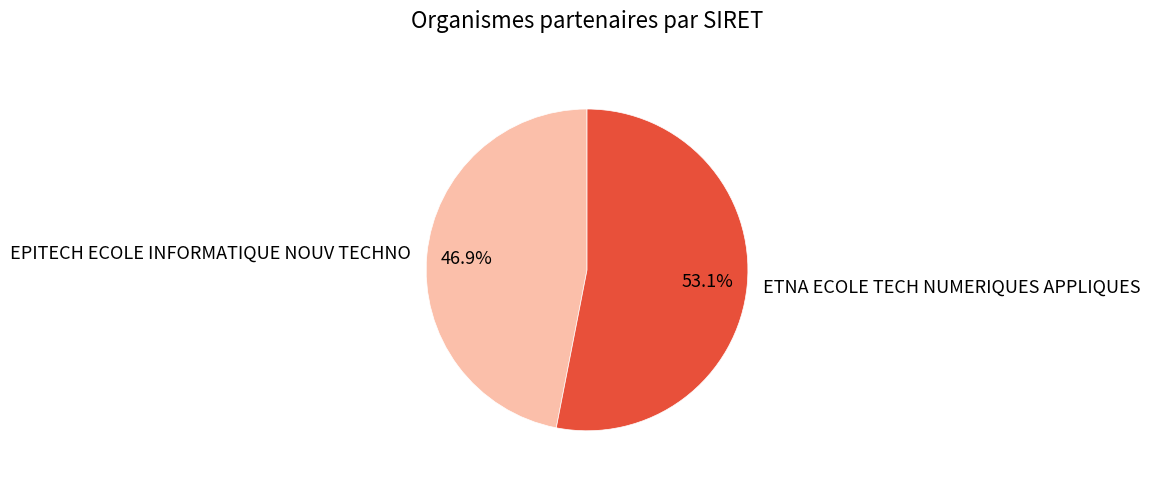

Which category accounts for the majority?

ETNA ECOLE TECH NUMERIQUES APPLIQUES